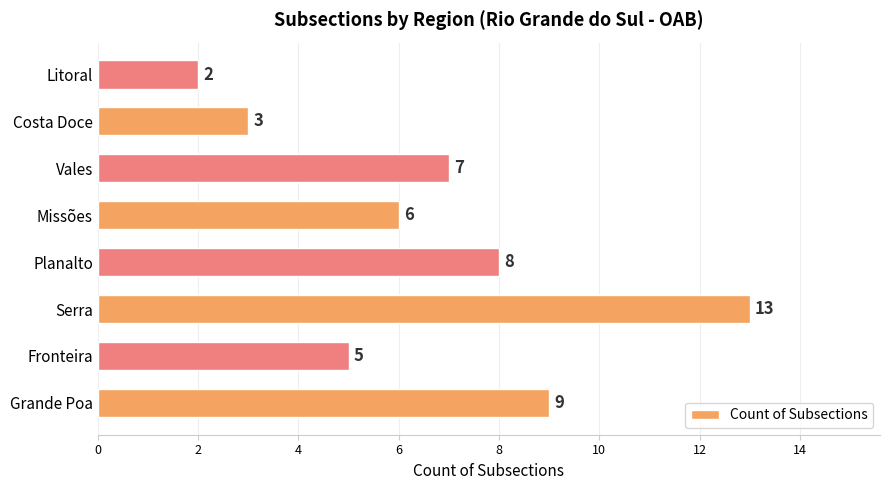

What is the average value?

7